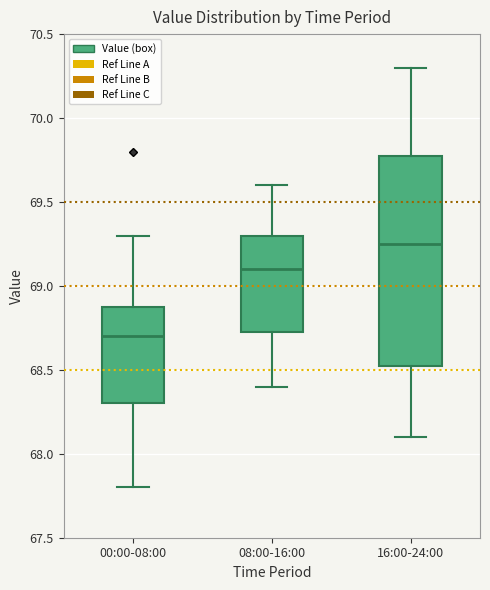

Which box is the tallest, from its lower edge to its upper edge?

16:00-24:00